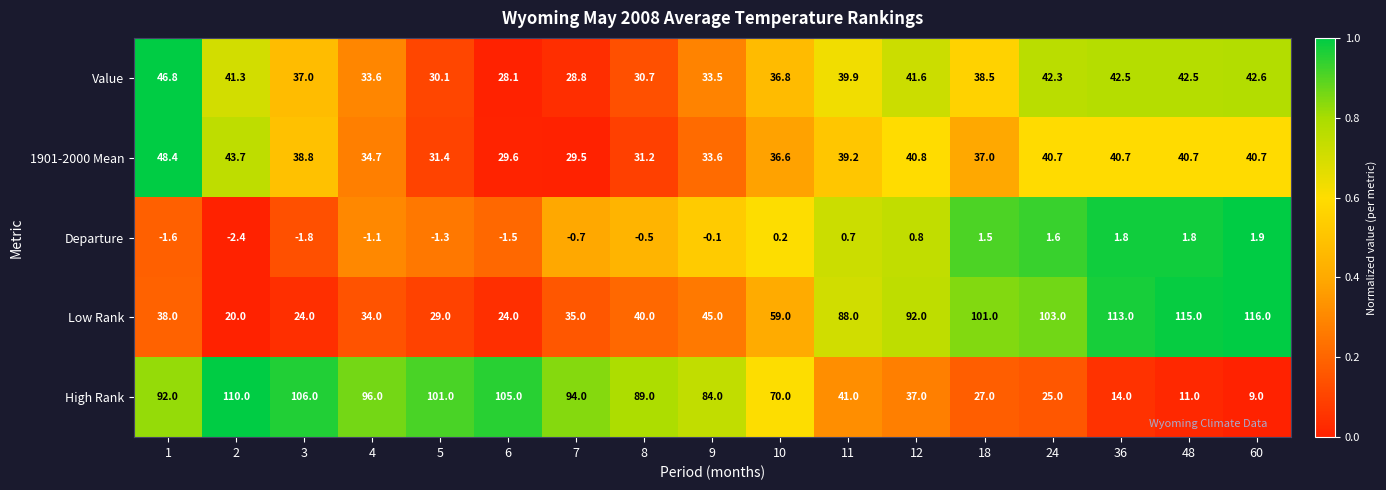

At which category does the chart reach its peak across all series?

60